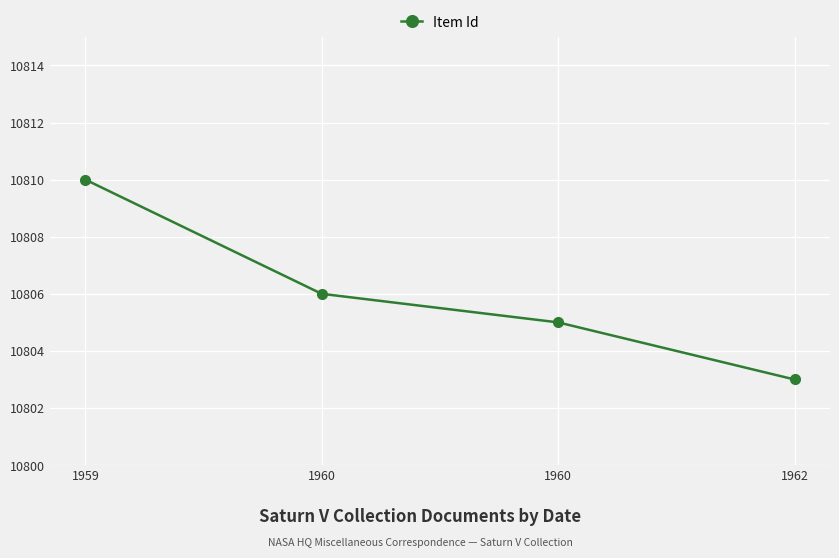

Which has a higher value, 1962 or 1959?

1959